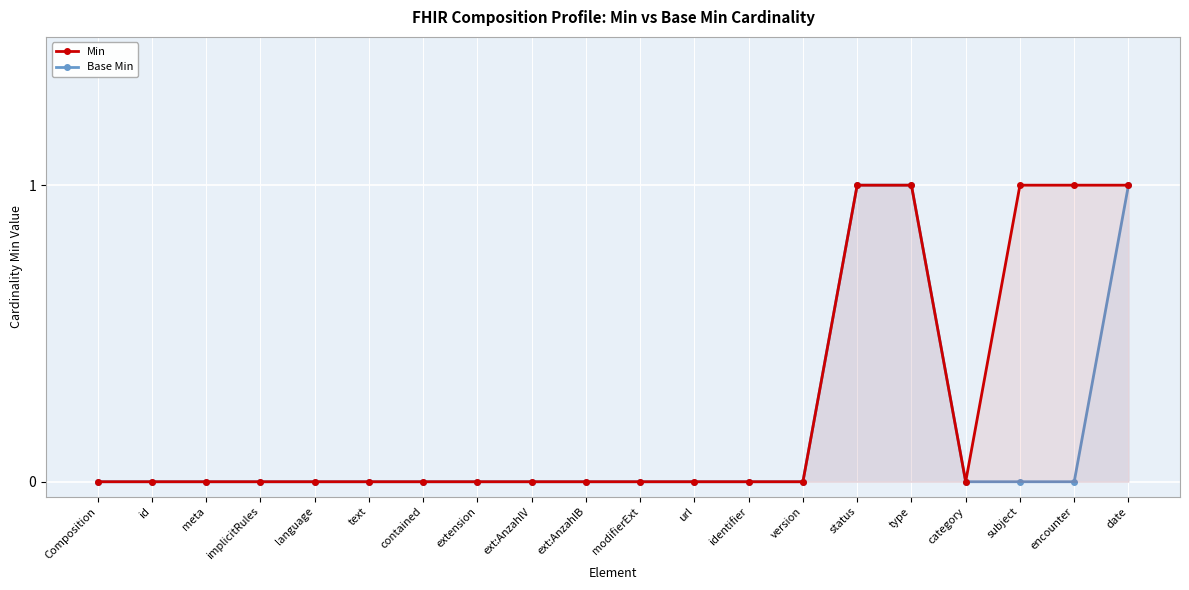

Rank the series by their average value, from highest to lowest.

Min, Base Min